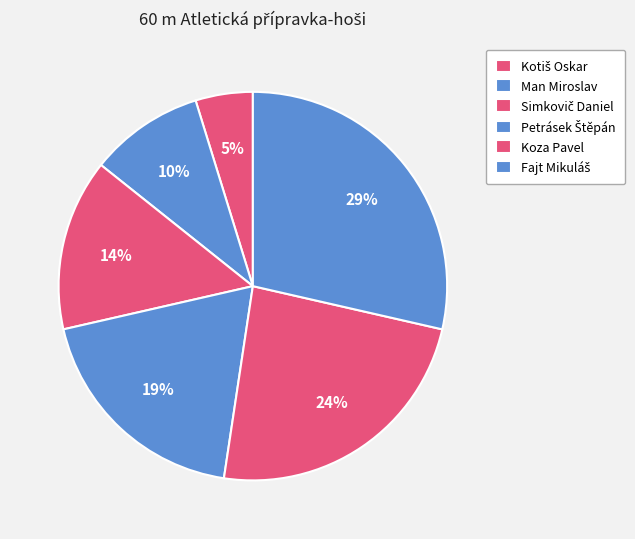

To the nearest percent, what percentage of the pie is Man Miroslav?

10%